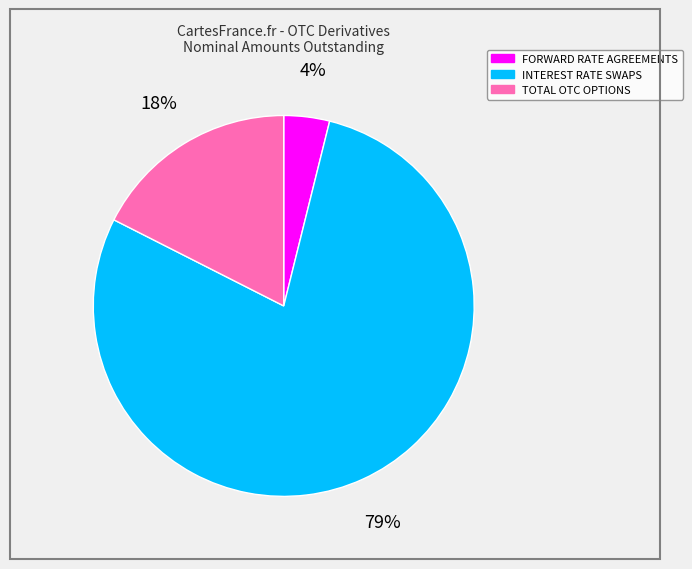

Which category has the smallest portion of the pie?

FORWARD RATE AGREEMENTS